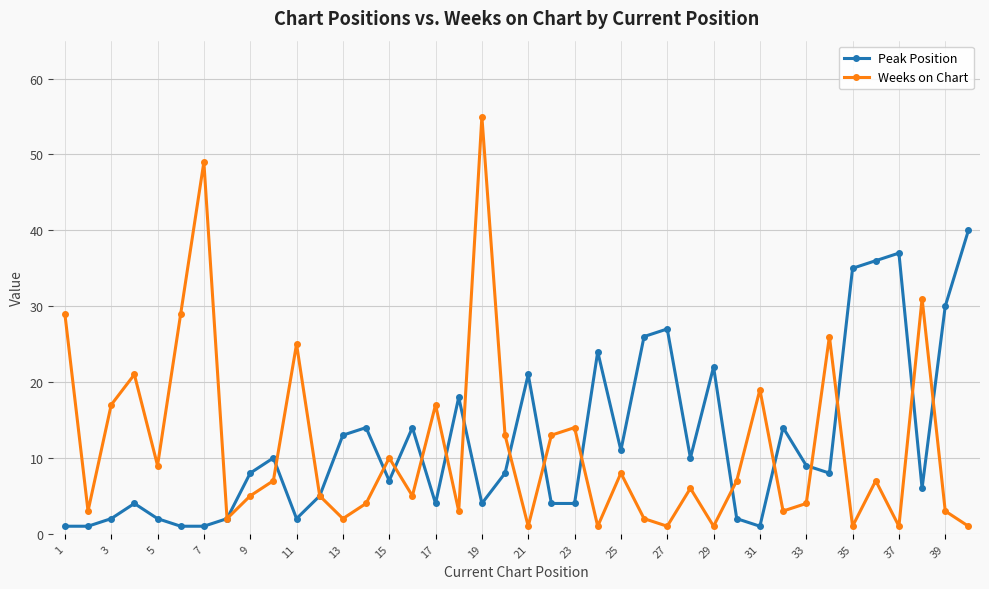

What is the value of the Peak Position point at the 9th from the left?

8